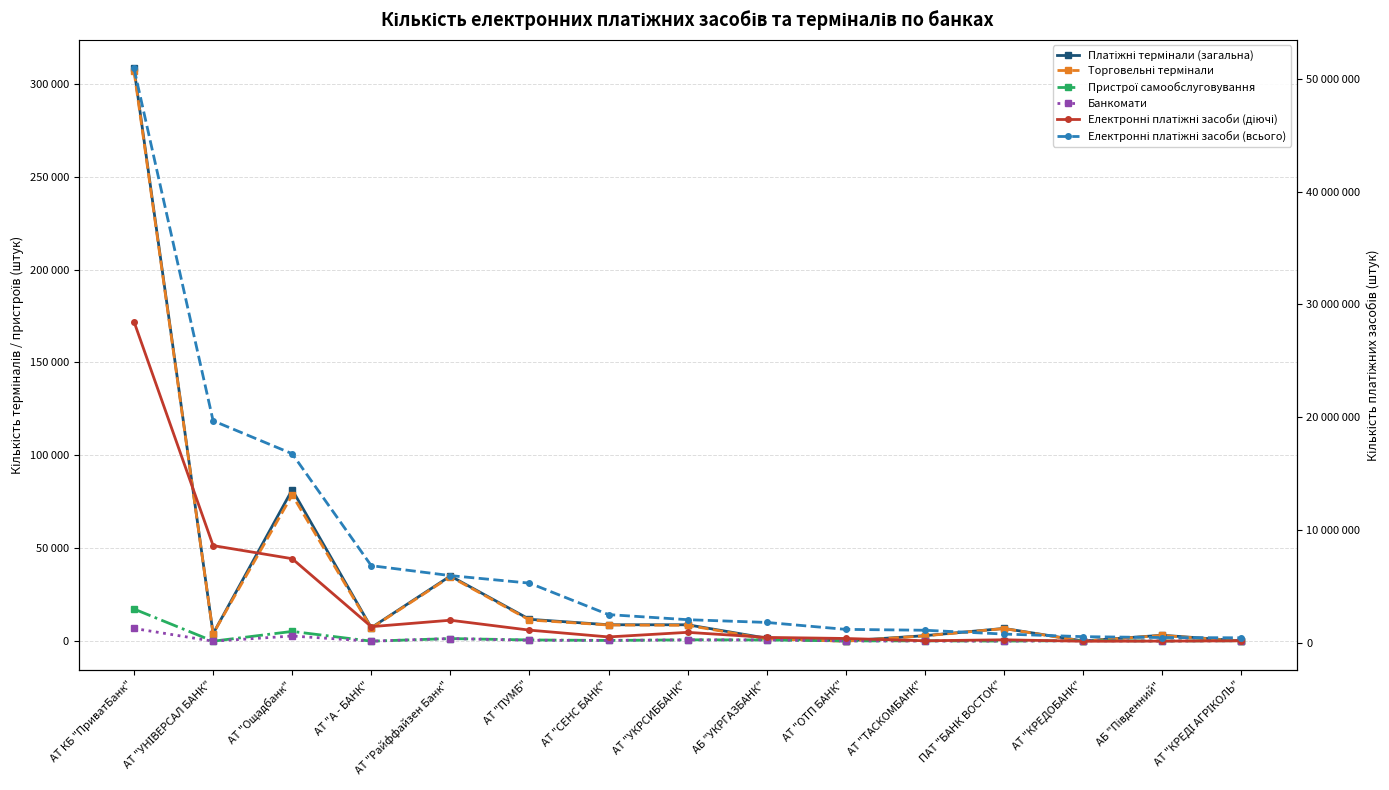

True or false: Пристрої самообслуговування has a value of 1436 at АТ "Райффайзен Банк".

True